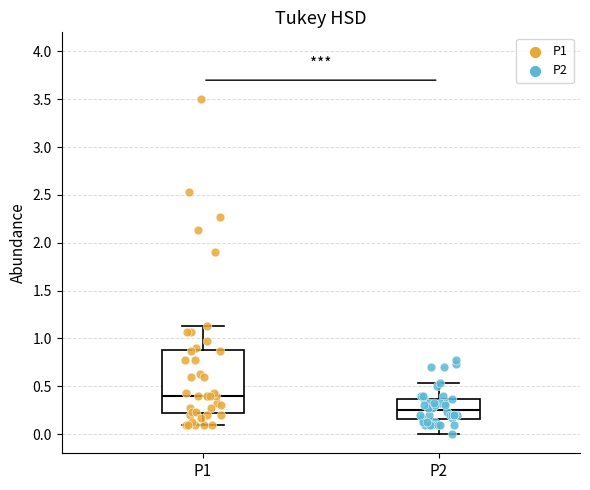

Reading left to right, transcribe this box plot: for each box, give where its median line is, the range the box spans, and where its two whiskers end, as read against the y-axis. The values are not printed on the chart, so give them approximately, as read against the axis.

P1: median 0.40, box 0.20 to 0.90, whiskers 0.10 to 1.15
P2: median 0.25, box 0.15 to 0.35, whiskers 0.00 to 0.55